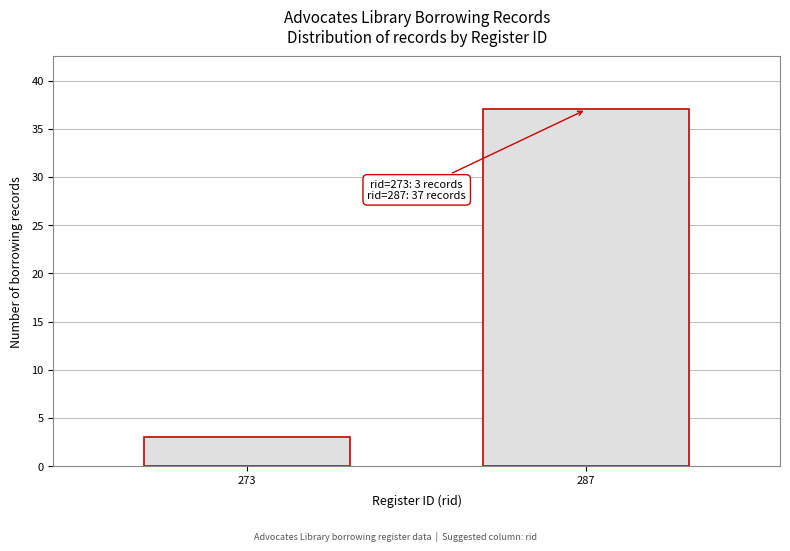

Reading left to right, transcribe all the data shown in this chart.

273=3	287=37